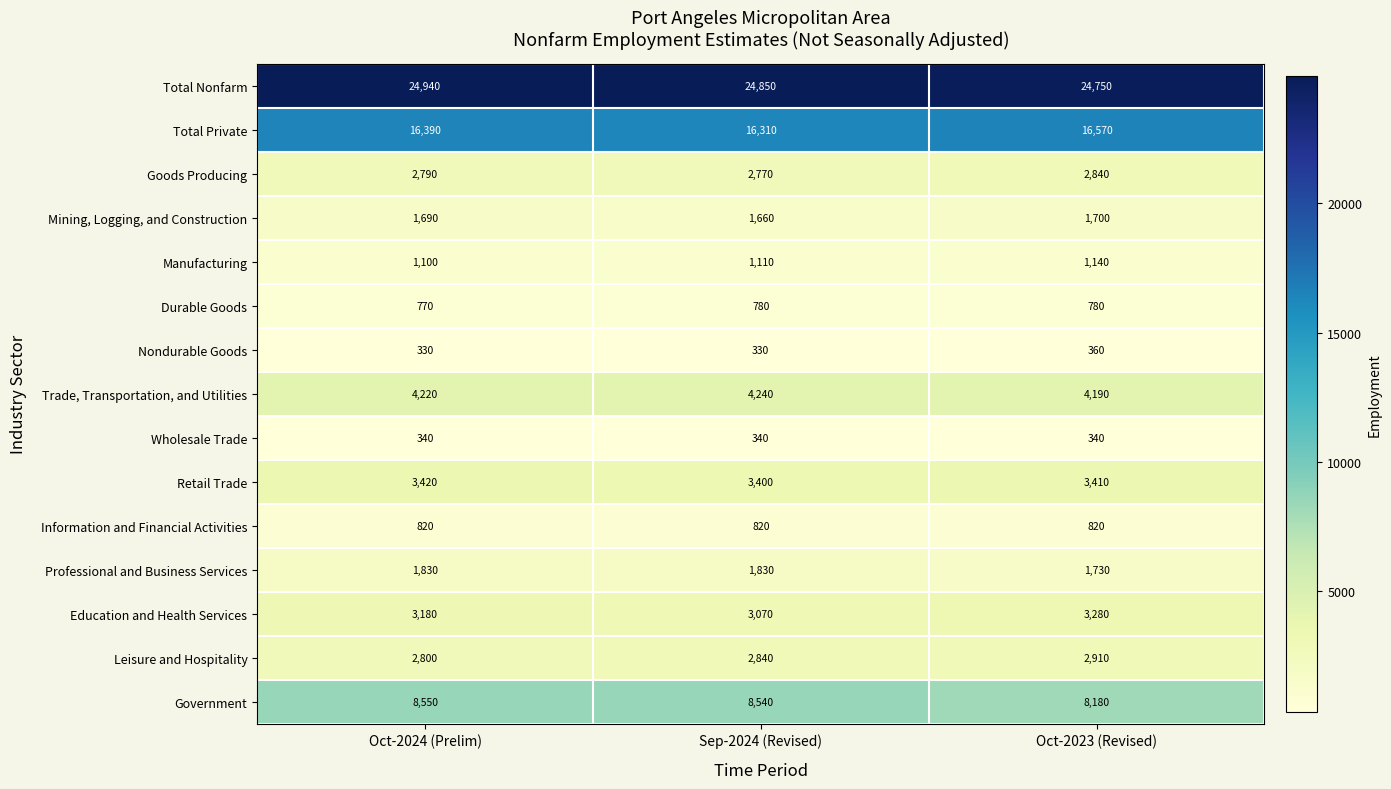

Is it true that Trade, Transportation, and Utilities equals 4190 at Oct-2023 (Revised)?

True